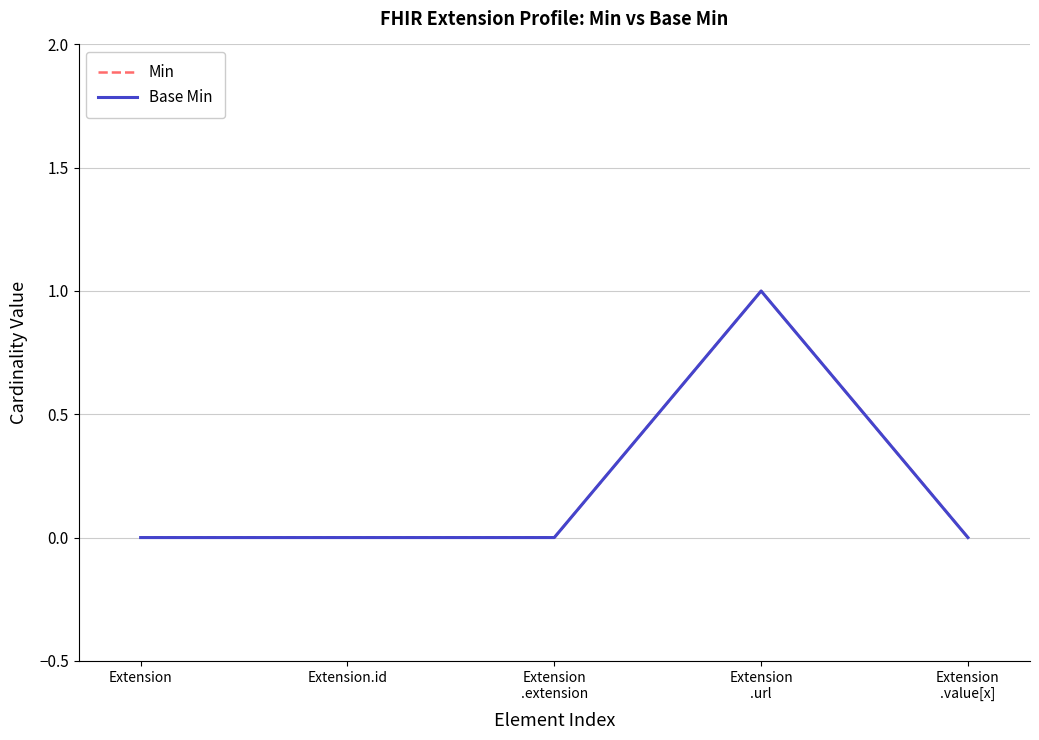

Reading left to right, transcribe all the data shown in this chart.

Min: 0	0	0	1	0
Base Min: 0	0	0	1	0